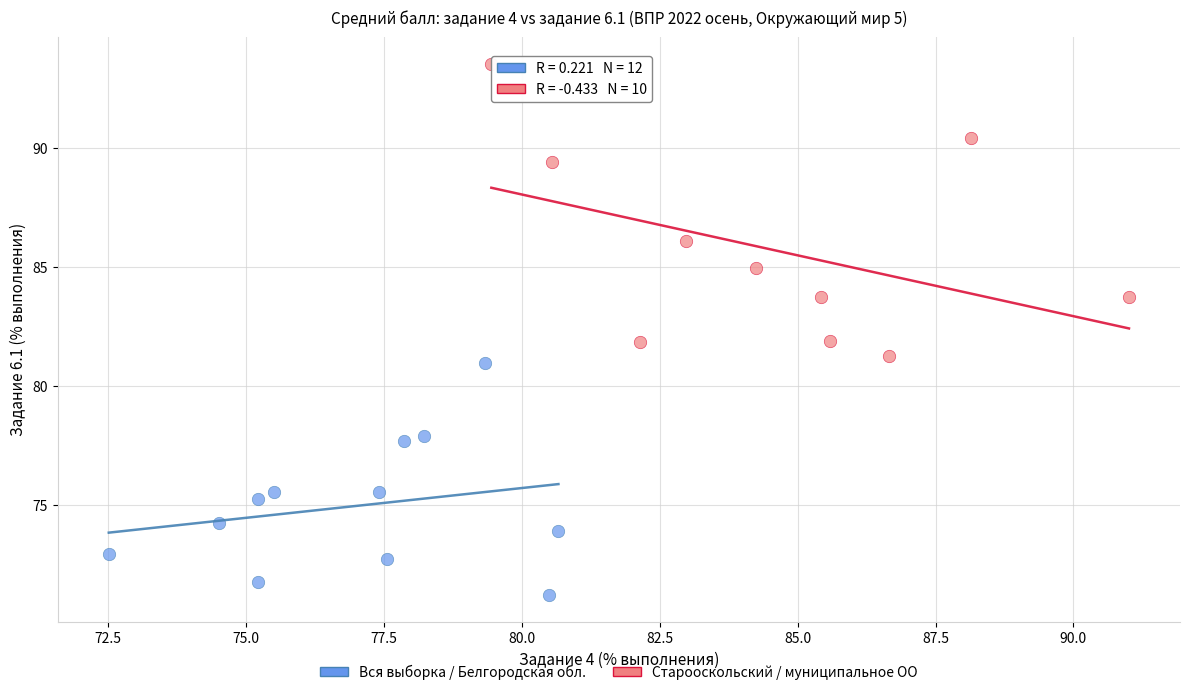

Which series has the largest Y range (max minus min)?

Старооскольский / муниципальное ОО